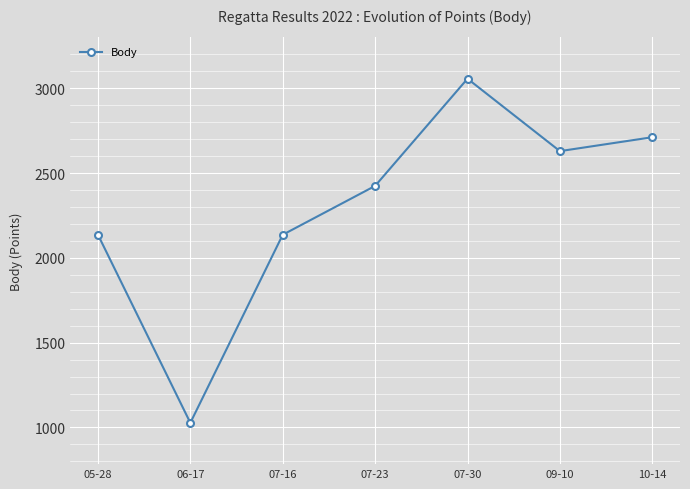

What is the approximate value at 07-23, to the nearest 100?

2400